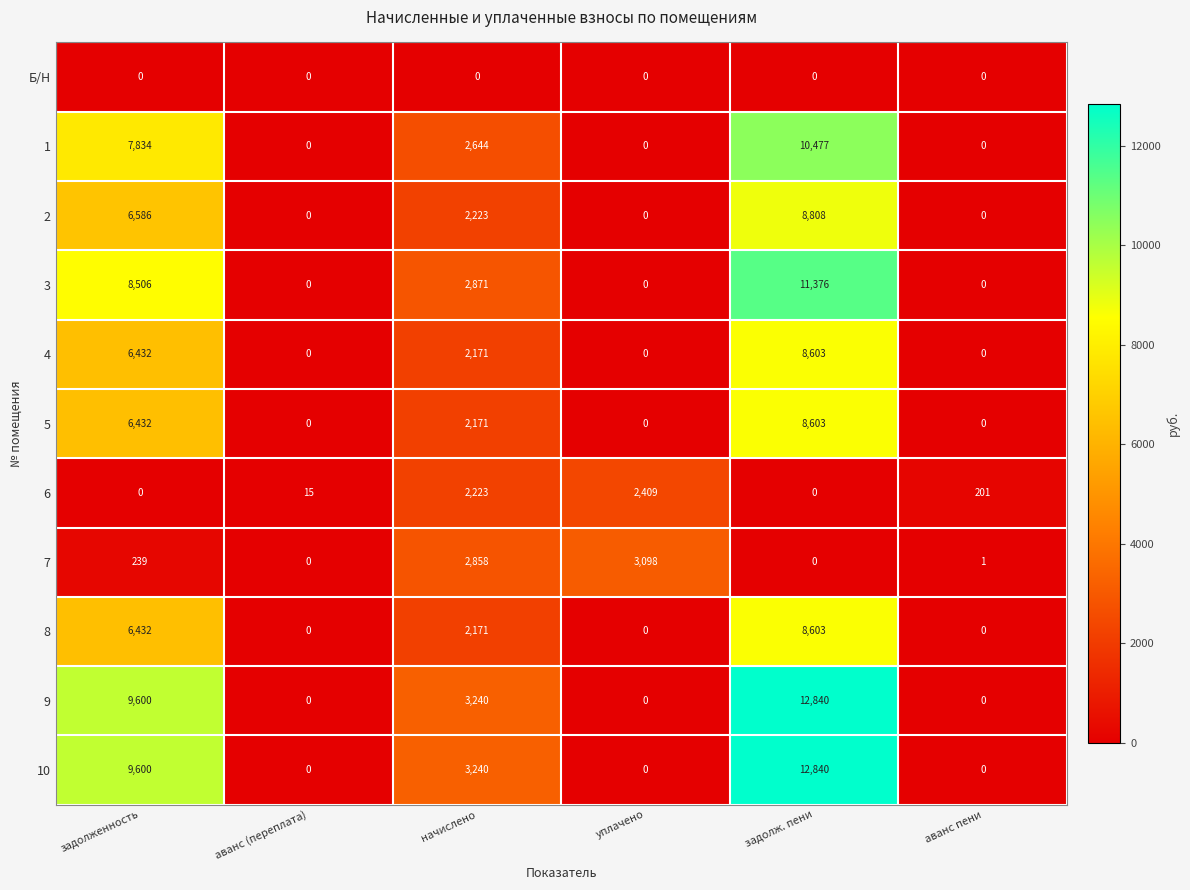

How many 8 values are between 0 and 6432?

5